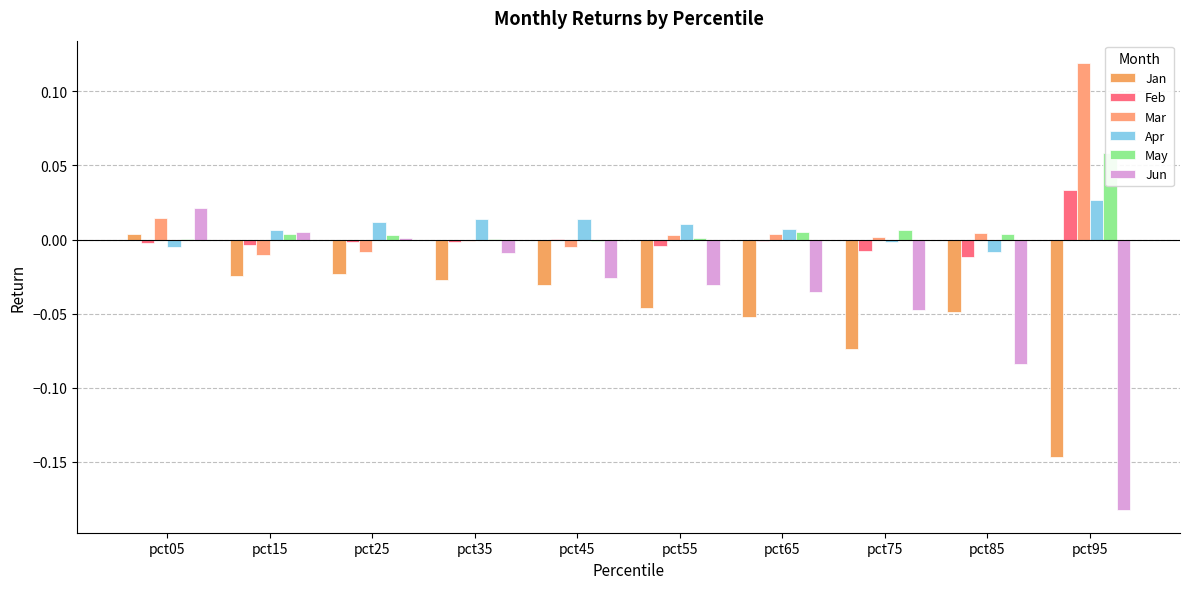

What is the difference between the maximum and second lowest values in the Jan series?

0.1